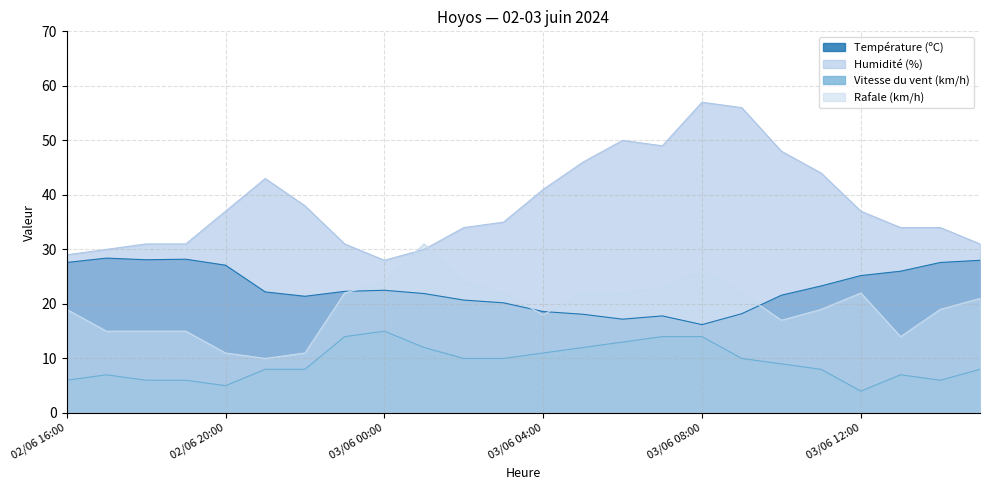

Reading right to left, list all the values displayed in this chart.

Température (ºC): 03/06 15:00=28.0	03/06 14:00=27.6	03/06 13:00=26.0	03/06 12:00=25.2	03/06 11:00=23.3	03/06 10:00=21.6	03/06 09:00=18.2	03/06 08:00=16.2	03/06 07:00=17.8	03/06 06:00=17.2	03/06 05:00=18.1	03/06 04:00=18.6	03/06 03:00=20.2	03/06 02:00=20.7	03/06 01:00=21.9	03/06 00:00=22.5	02/06 23:00=22.3	02/06 22:00=21.4	02/06 21:00=22.2	02/06 20:00=27.1	02/06 19:00=28.2	02/06 18:00=28.1	02/06 17:00=28.4	02/06 16:00=27.6
Humidité (%): 03/06 15:00=31.0	03/06 14:00=34.0	03/06 13:00=34.0	03/06 12:00=37.0	03/06 11:00=44.0	03/06 10:00=48.0	03/06 09:00=56.0	03/06 08:00=57.0	03/06 07:00=49.0	03/06 06:00=50.0	03/06 05:00=46.0	03/06 04:00=41.0	03/06 03:00=35.0	03/06 02:00=34.0	03/06 01:00=30.0	03/06 00:00=28.0	02/06 23:00=31.0	02/06 22:00=38.0	02/06 21:00=43.0	02/06 20:00=37.0	02/06 19:00=31.0	02/06 18:00=31.0	02/06 17:00=30.0	02/06 16:00=29.0
Vitesse du vent (km/h): 03/06 15:00=8.0	03/06 14:00=6.0	03/06 13:00=7.0	03/06 12:00=4.0	03/06 11:00=8.0	03/06 10:00=9.0	03/06 09:00=10.0	03/06 08:00=14.0	03/06 07:00=14.0	03/06 06:00=13.0	03/06 05:00=12.0	03/06 04:00=11.0	03/06 03:00=10.0	03/06 02:00=10.0	03/06 01:00=12.0	03/06 00:00=15.0	02/06 23:00=14.0	02/06 22:00=8.0	02/06 21:00=8.0	02/06 20:00=5.0	02/06 19:00=6.0	02/06 18:00=6.0	02/06 17:00=7.0	02/06 16:00=6.0
Rafale (km/h): 03/06 15:00=21.0	03/06 14:00=19.0	03/06 13:00=14.0	03/06 12:00=22.0	03/06 11:00=19.0	03/06 10:00=17.0	03/06 09:00=22.0	03/06 08:00=26.0	03/06 07:00=23.0	03/06 06:00=22.0	03/06 05:00=22.0	03/06 04:00=18.0	03/06 03:00=22.0	03/06 02:00=24.0	03/06 01:00=31.0	03/06 00:00=24.0	02/06 23:00=22.0	02/06 22:00=11.0	02/06 21:00=10.0	02/06 20:00=11.0	02/06 19:00=15.0	02/06 18:00=15.0	02/06 17:00=15.0	02/06 16:00=19.0